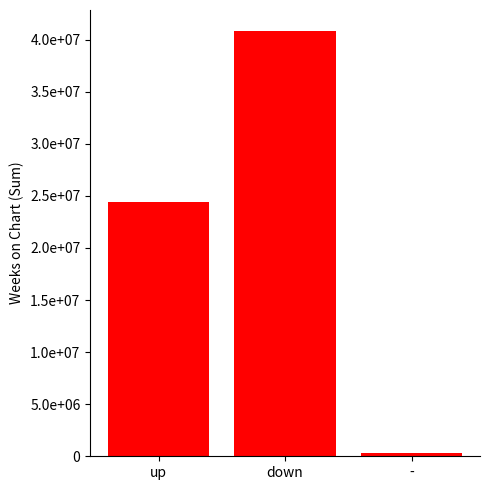

Reading left to right, extract all data points from this chart.

24400000	40800000	300000